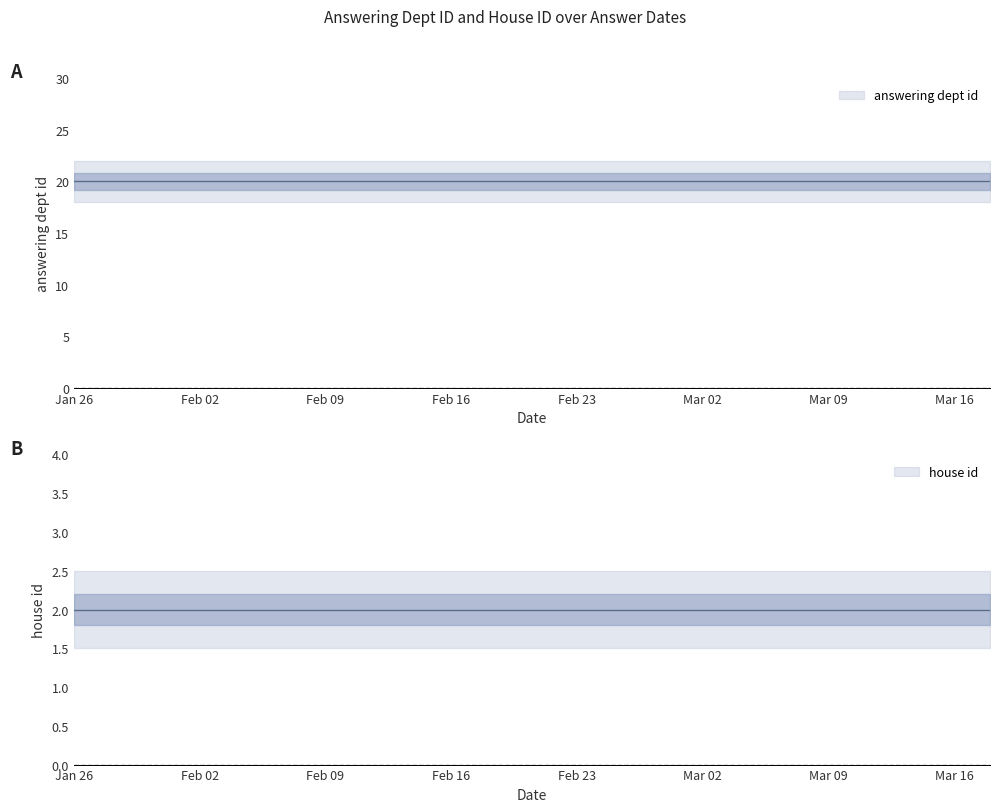

Which series has the largest total across all categories?

answering dept id